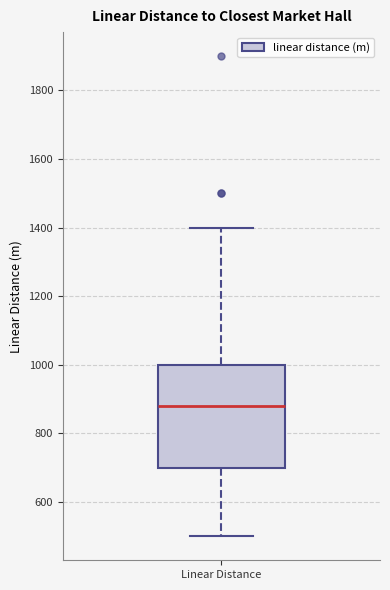

Transcribe this box plot: give where the median line is, the range the box spans, and where the two whiskers end, as read against the y-axis. The values are not printed on the chart, so give them approximately, as read against the axis.

median 880, box 700 to 1000, whiskers 500 to 1400